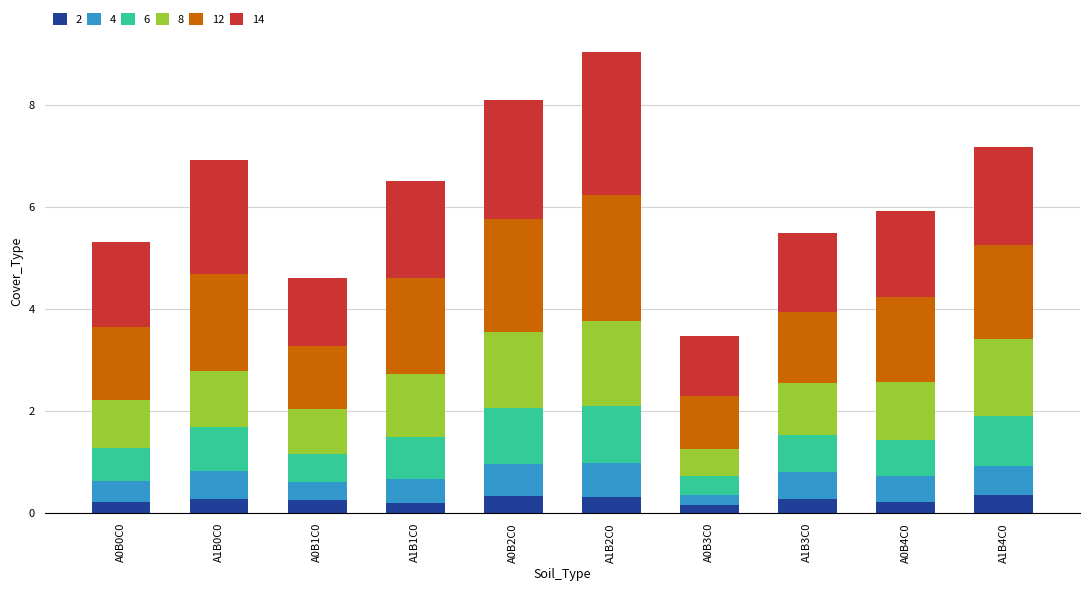

Is it true that 2 equals 0.2 at A0B3C0?

True